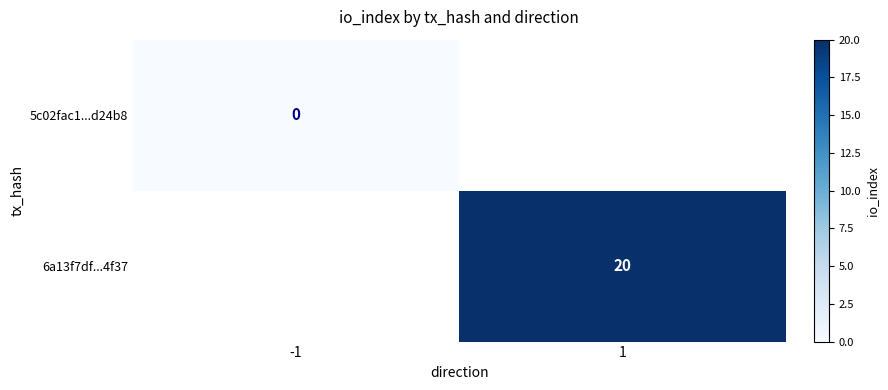

The 6a13f7df...4f37 series shows 20 at 1. True or false?

True